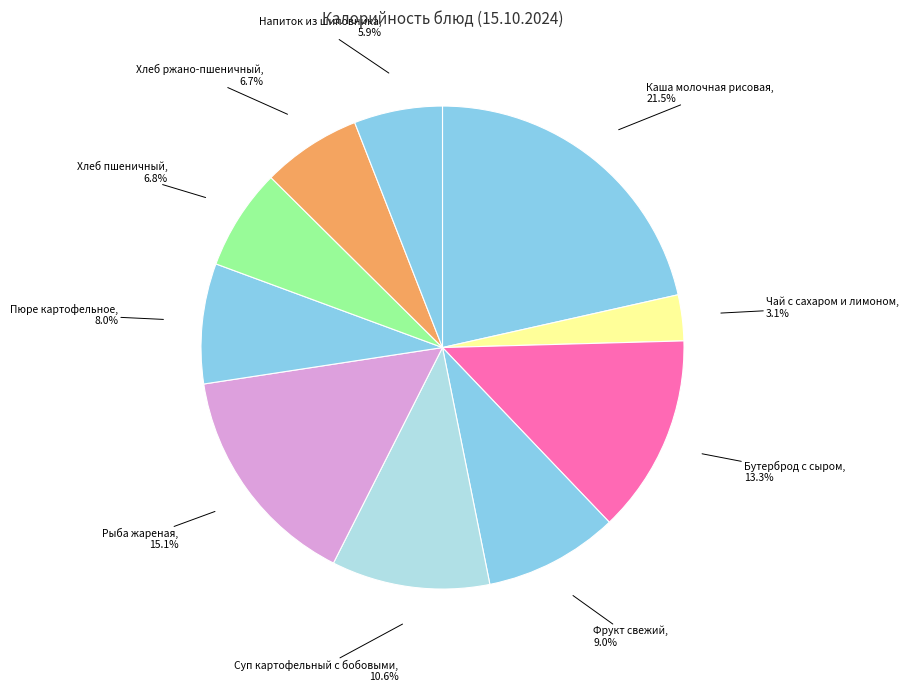

Which slice is the largest?

Каша молочная рисовая